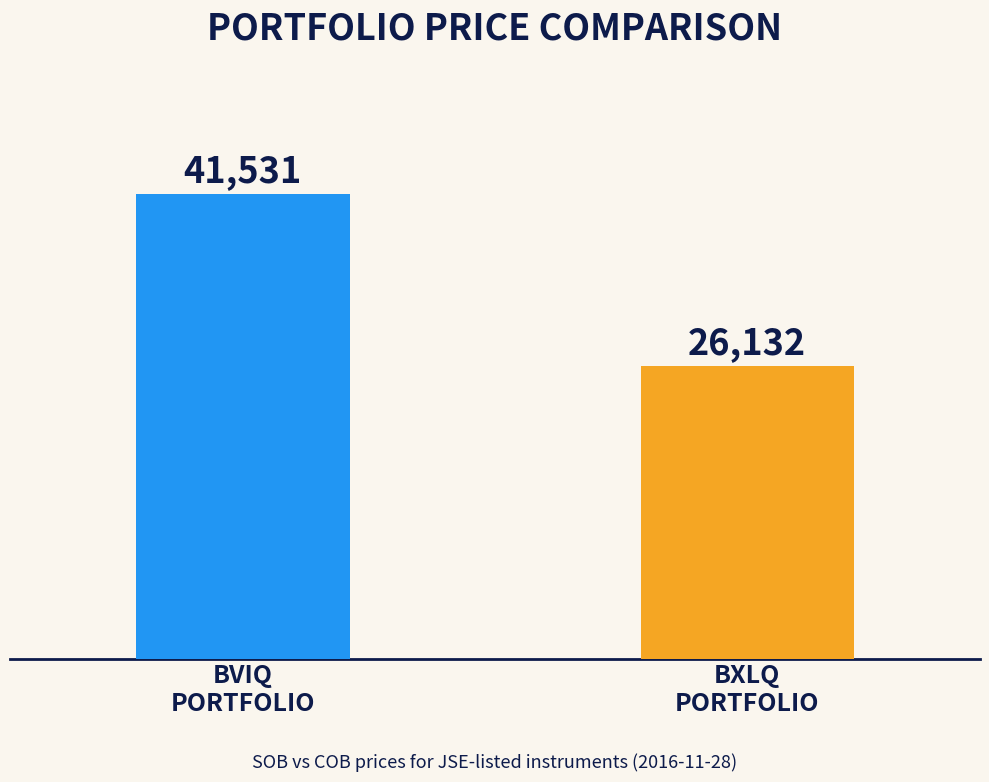

How many bars are there in total?

2